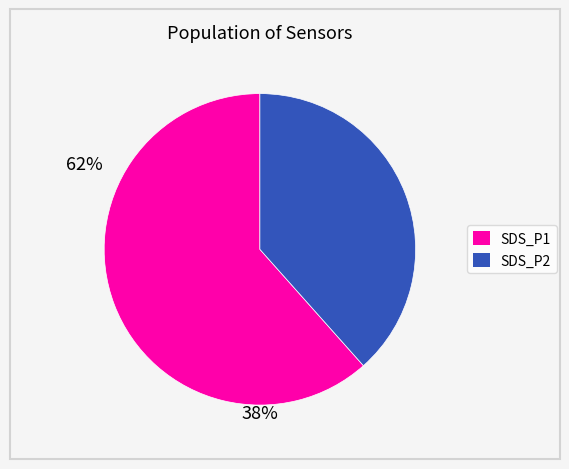

What is the smallest slice in the pie chart?

SDS_P2